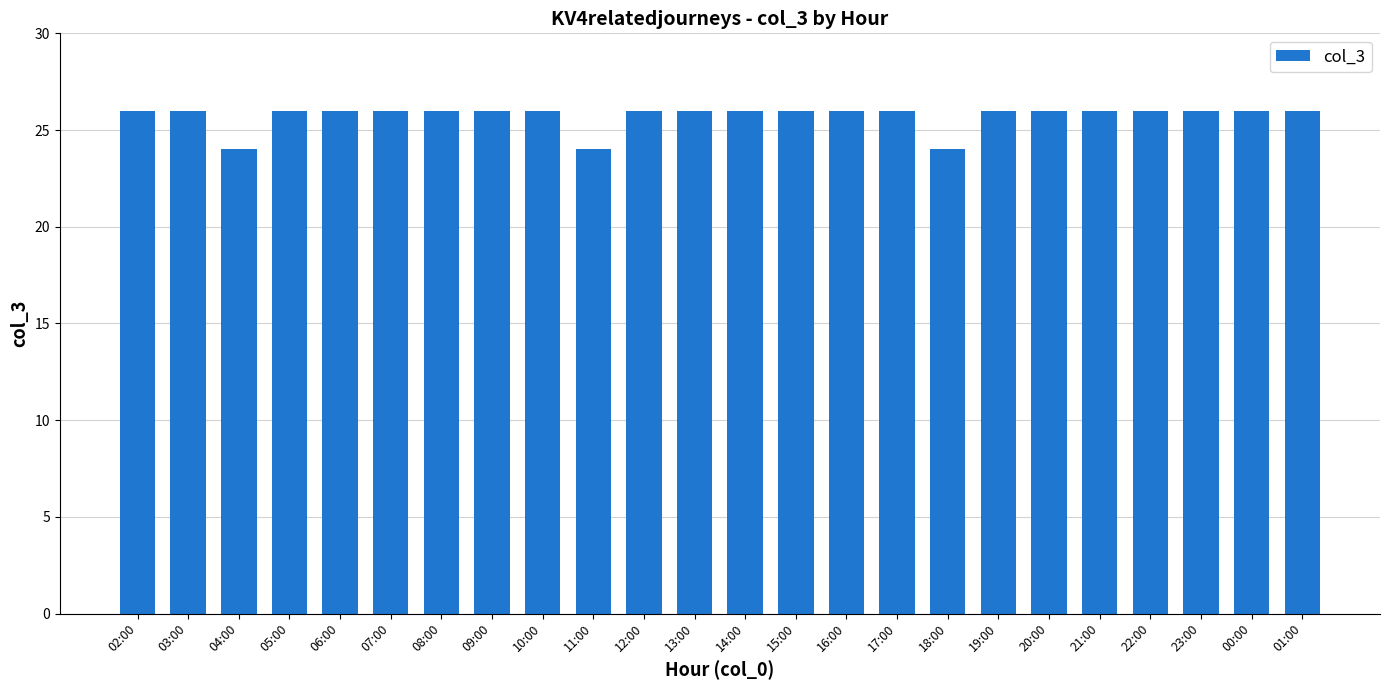

Is it true that the value at 12:00 is 43?

False